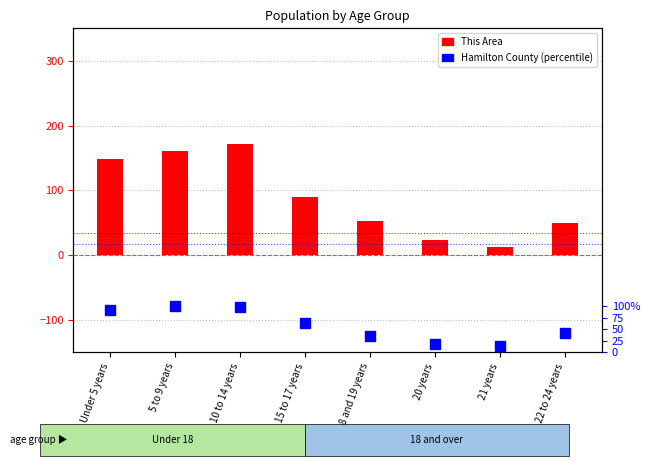

Which series reaches the maximum Y coordinate?

This Area